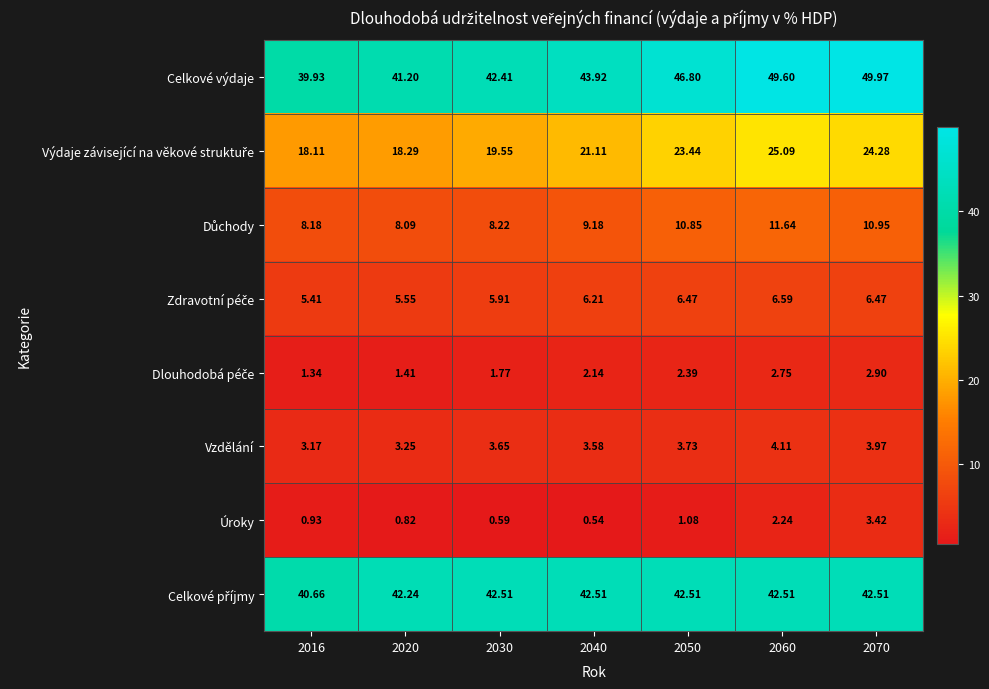

Which series changed the most between 2040 and 2070?

Celkové výdaje